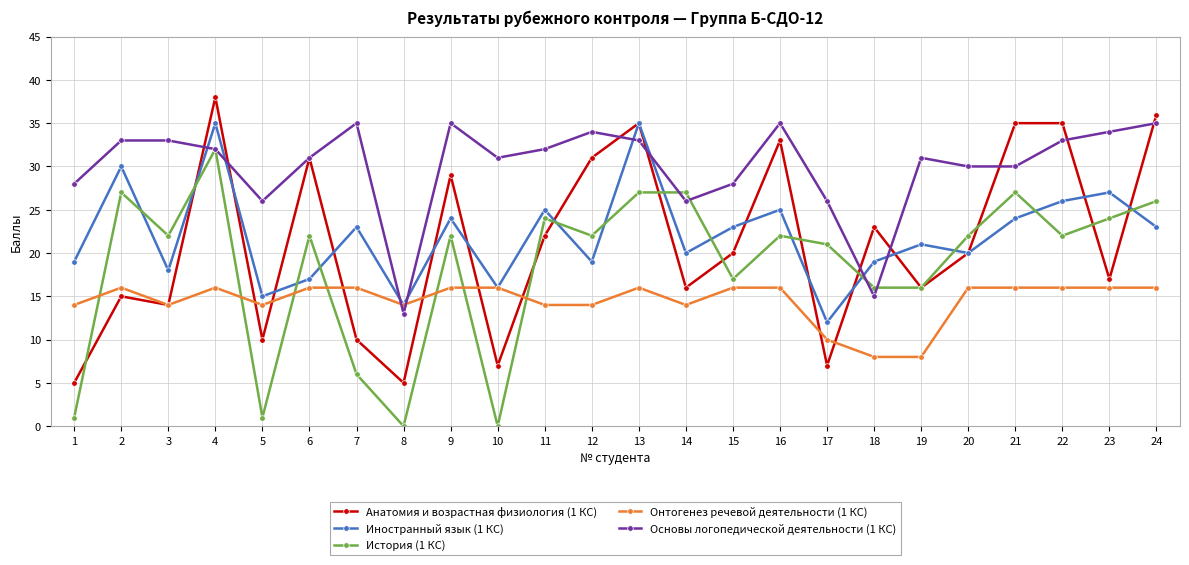

Which label corresponds to the largest value in the chart?

4